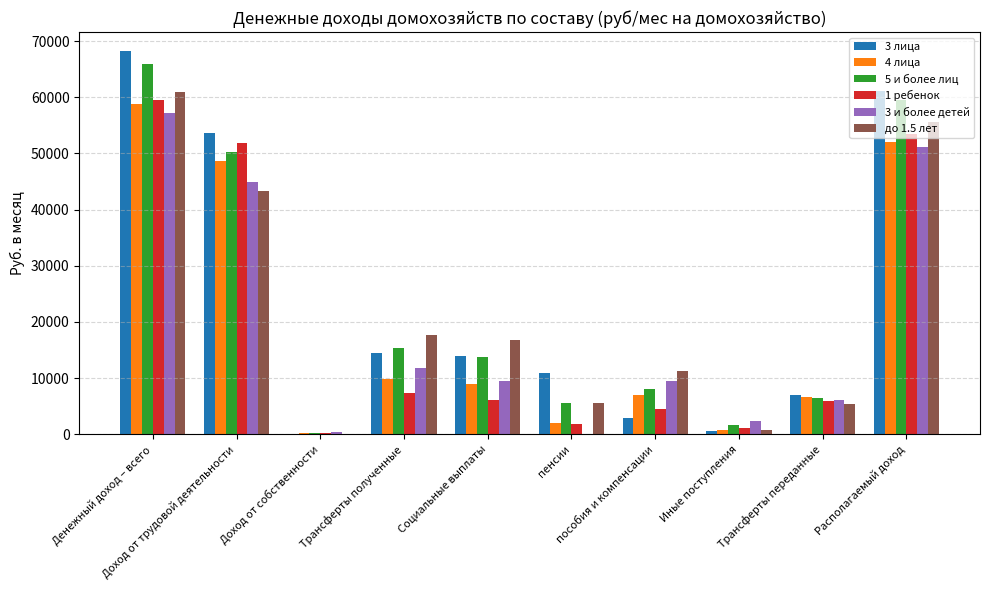

What is the difference between the 4 лица values at Социальные выплаты and Трансферты переданные?

2360.7